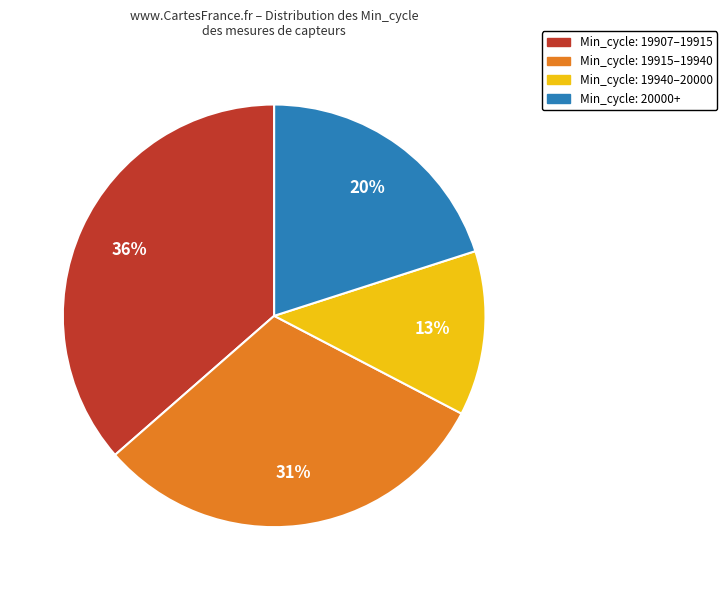

Combined, do Min_cycle: 19915–19940 and Min_cycle: 19940–20000 account for over 50%?

No